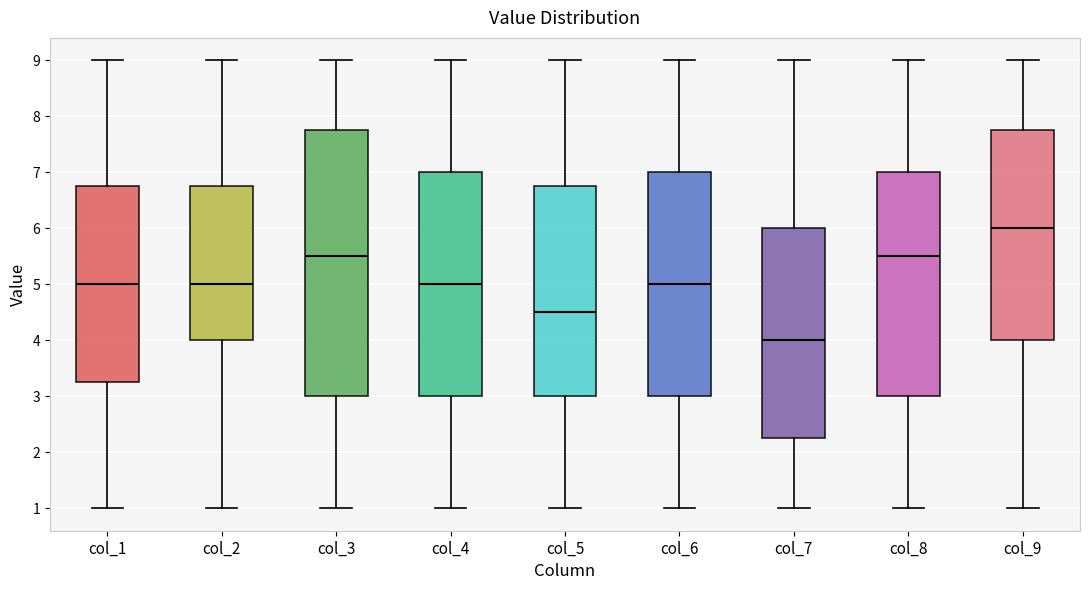

Which box's median line is the lowest?

col_7